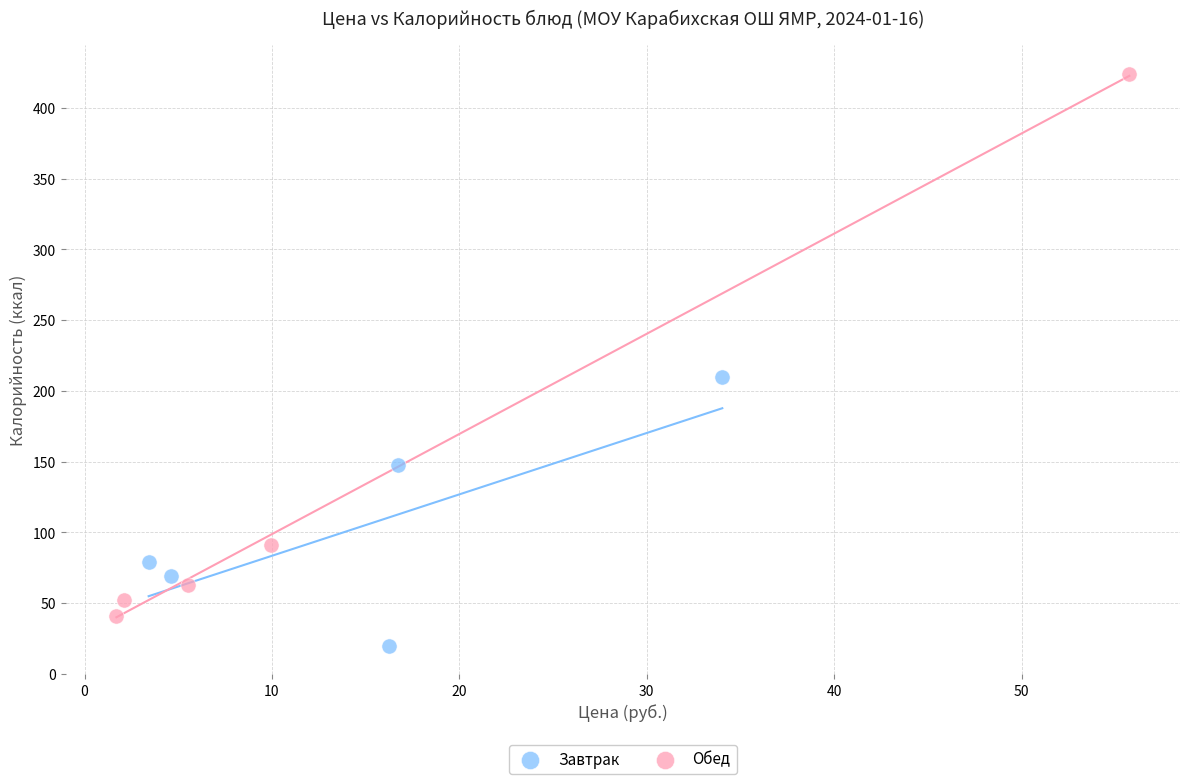

Which series reaches the minimum Y coordinate?

Завтрак